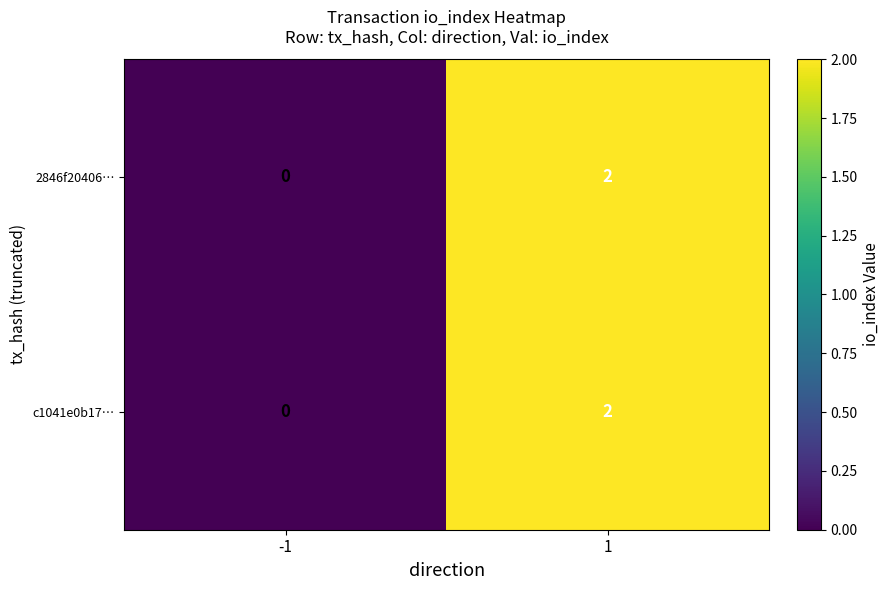

Is the value of 2846f20406… at 1 greater than the value of c1041e0b17… at -1?

Yes